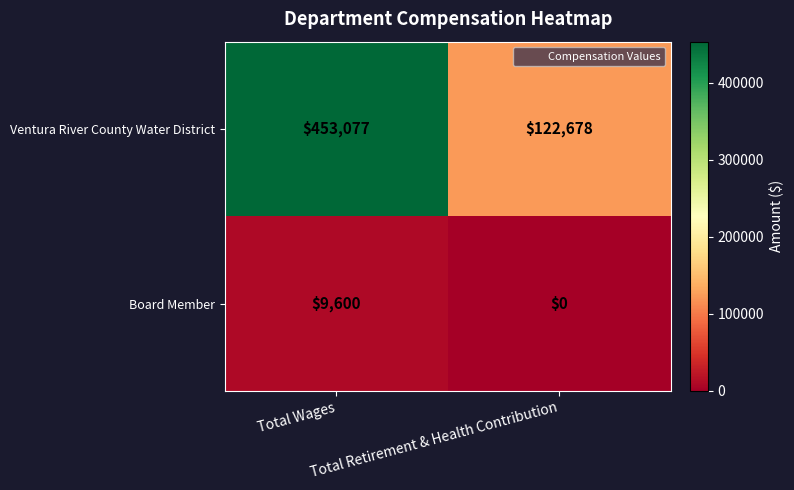

At which category is the sum across all series the highest?

Total Wages